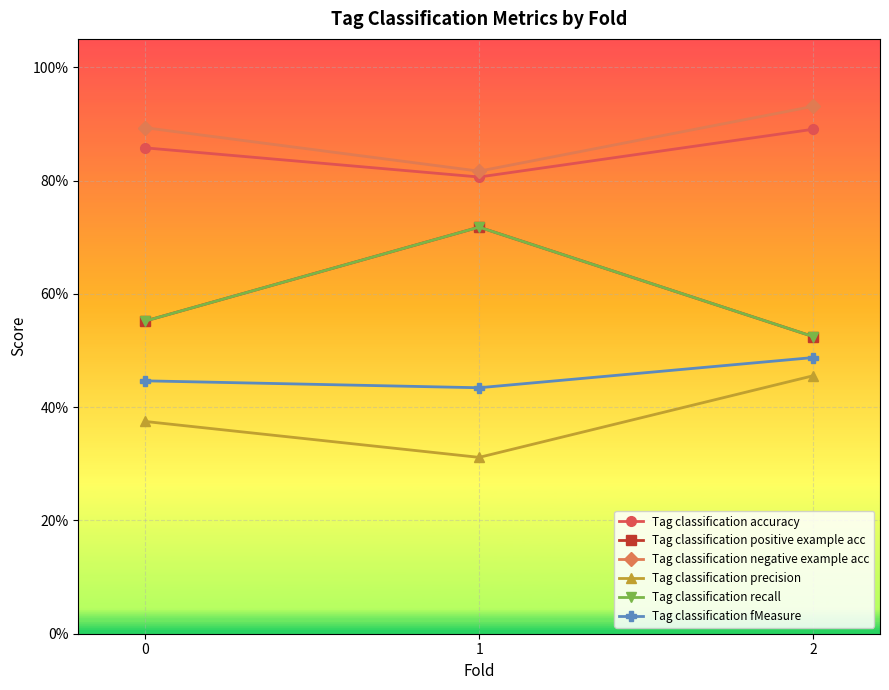

Is this an area chart (filled region under the line)?

No